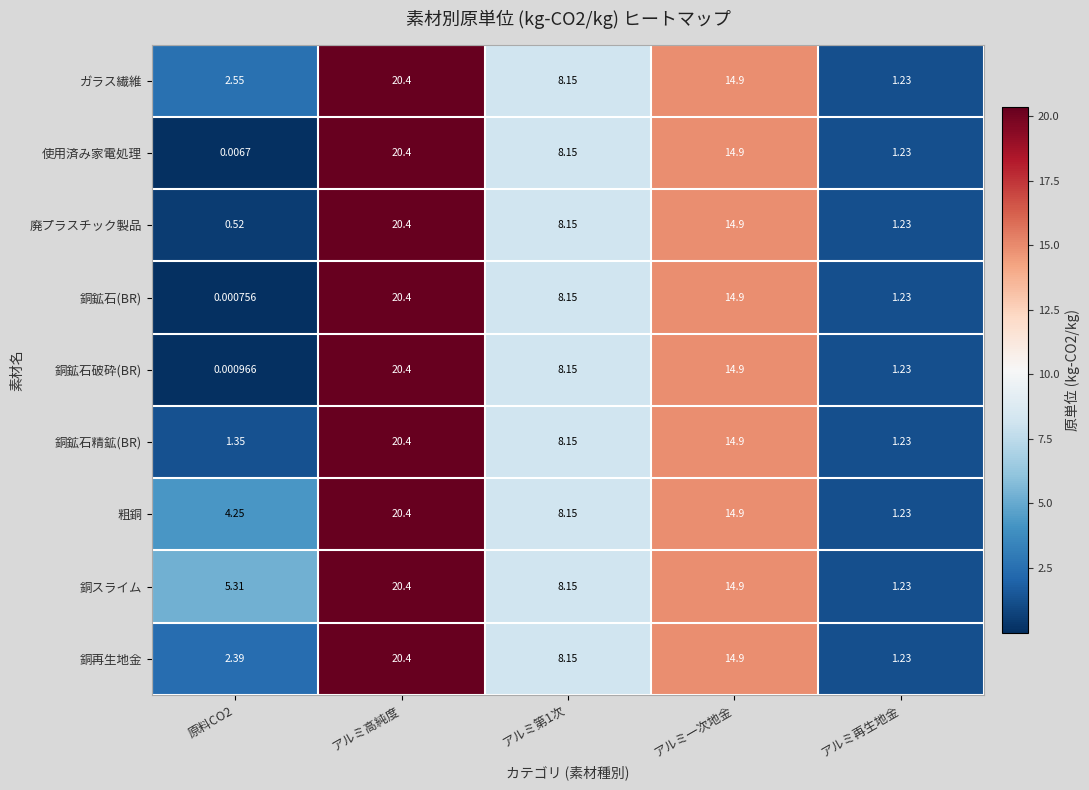

Which series changed the most between 原料CO2 and アルミ第1次?

銅鉱石(BR)